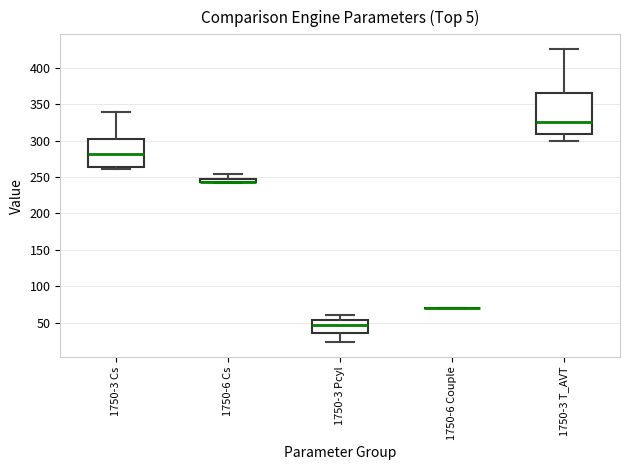

Which box is the tallest, from its lower edge to its upper edge?

1750-3 T_AVT